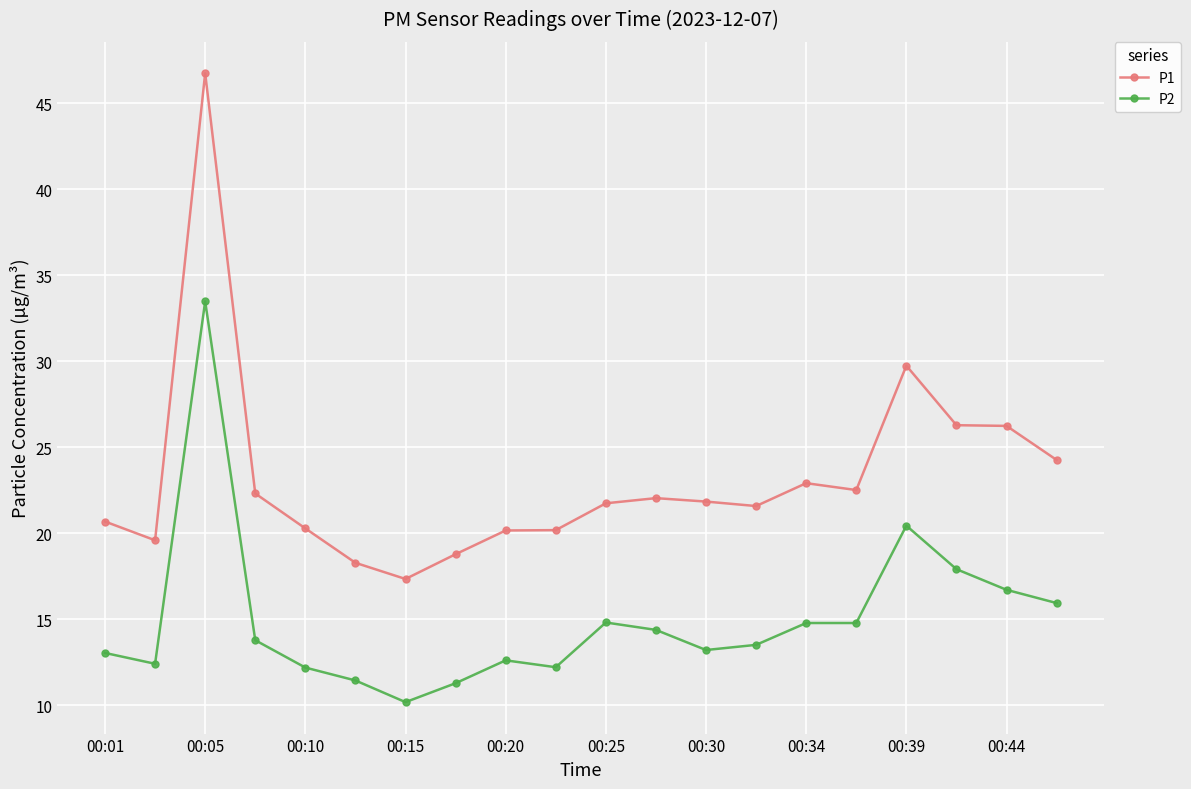

What is the difference between the maximum and minimum values in the P1 series?

29.4